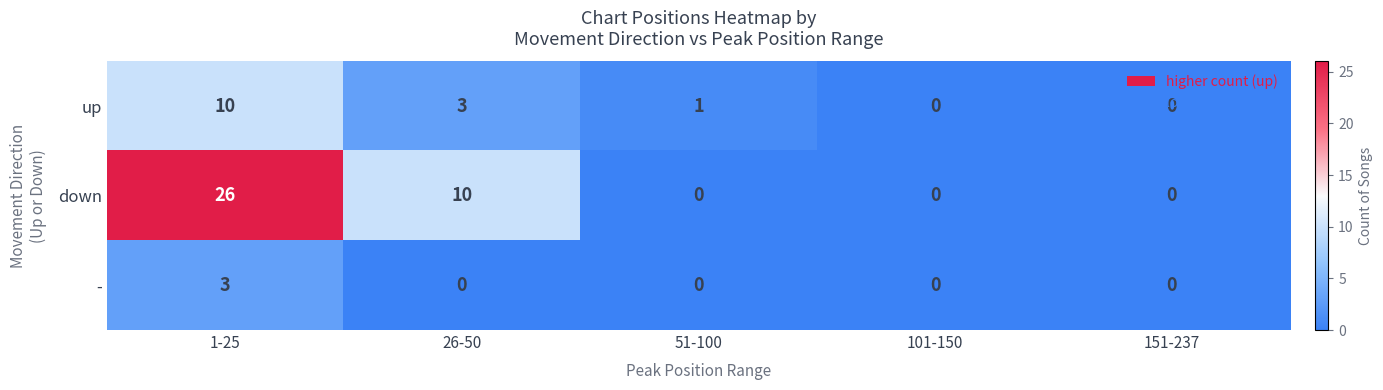

How many categories are shown in the chart?

5